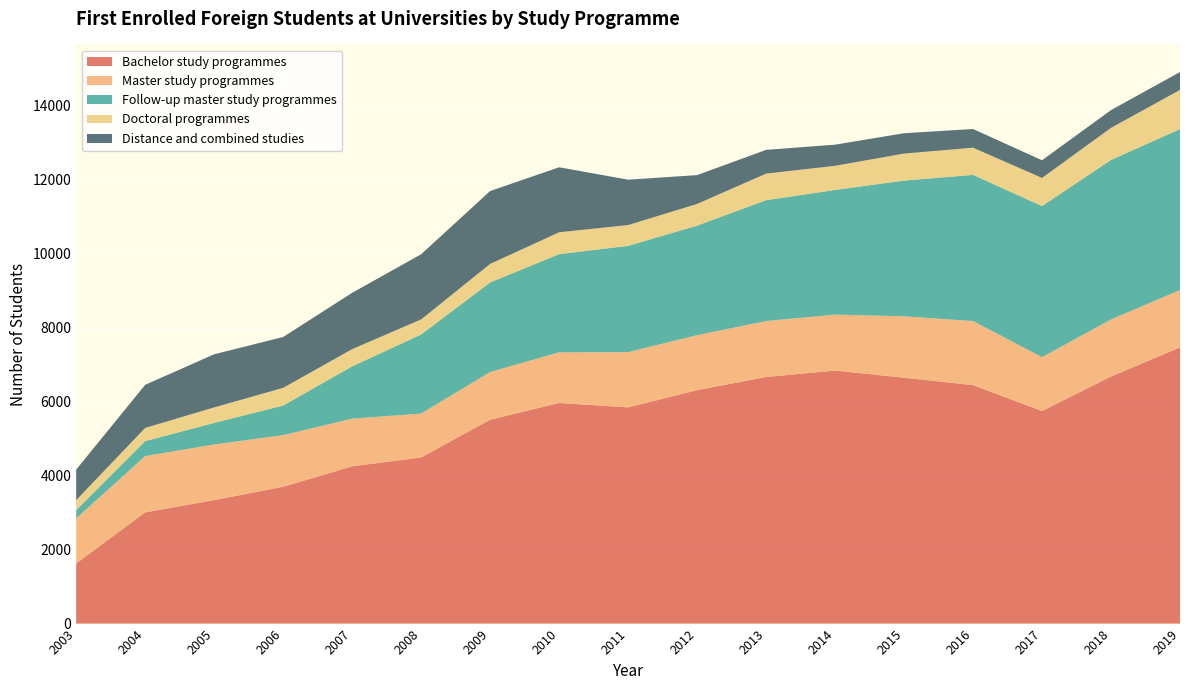

Reading right to left, extract all data points from this chart.

Bachelor study programmes: 2019=7467	2018=6680	2017=5747	2016=6447	2015=6648	2014=6841	2013=6667	2012=6311	2011=5845	2010=5965	2009=5511	2008=4491	2007=4252	2006=3699	2005=3338	2004=3007	2003=1625
Master study programmes: 2019=1551	2018=1544	2017=1457	2016=1733	2015=1660	2014=1513	2013=1513	2012=1488	2011=1494	2010=1369	2009=1292	2008=1188	2007=1289	2006=1396	2005=1505	2004=1522	2003=1221
Follow-up master study programmes: 2019=4352	2018=4312	2017=4085	2016=3952	2015=3670	2014=3371	2013=3267	2012=2961	2011=2874	2010=2655	2009=2420	2008=2137	2007=1414	2006=801	2005=583	2004=404	2003=221
Doctoral programmes: 2019=1059	2018=867	2017=760	2016=735	2015=730	2014=652	2013=719	2012=586	2011=562	2010=591	2009=501	2008=408	2007=465	2006=478	2005=419	2004=357	2003=270
Distance and combined studies: 2019=484	2018=480	2017=479	2016=505	2015=550	2014=572	2013=642	2012=780	2011=1227	2010=1758	2009=1971	2008=1761	2007=1523	2006=1374	2005=1436	2004=1165	2003=826